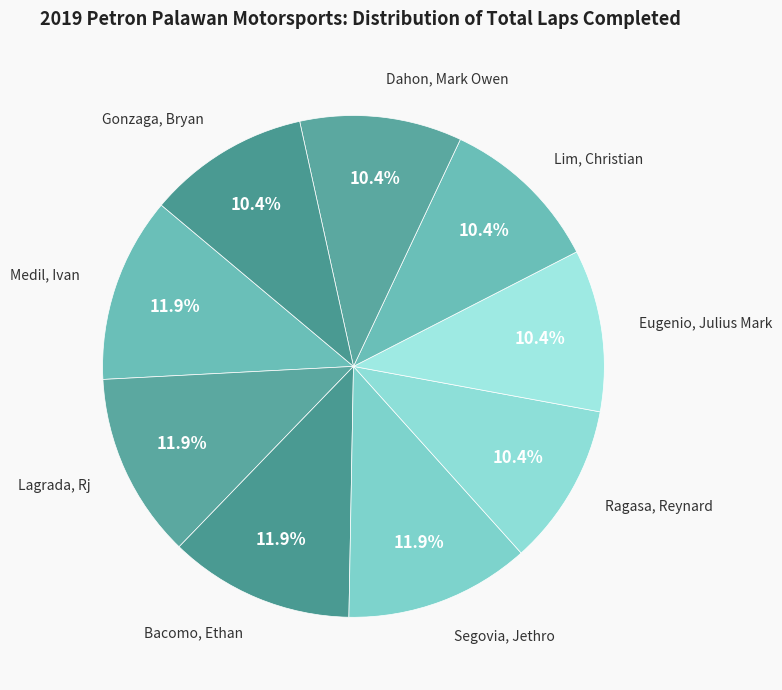

The Segovia, Jethro slice represents 23% of the pie. True or false?

False